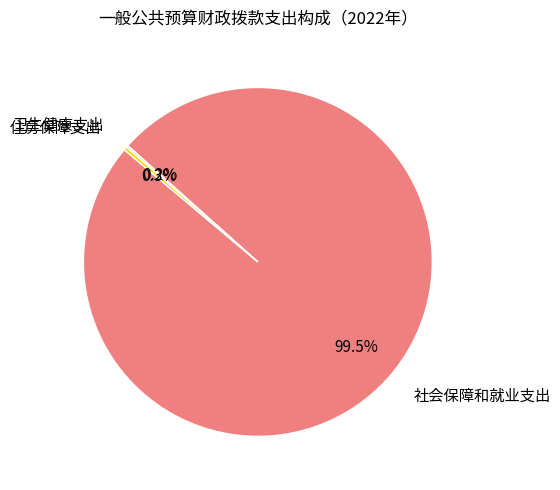

What percentage is NOT represented by 住房保障支出?

99.7%